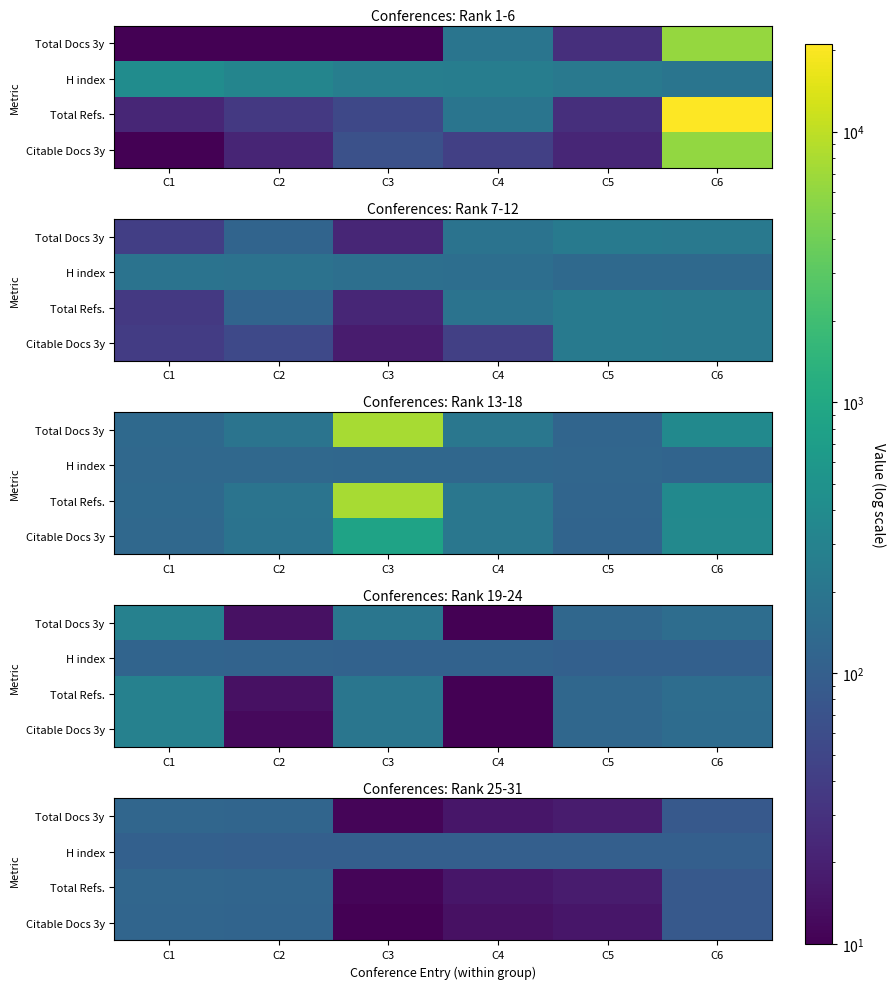

What is the difference between the Total Refs. values at C5 and C3?

7